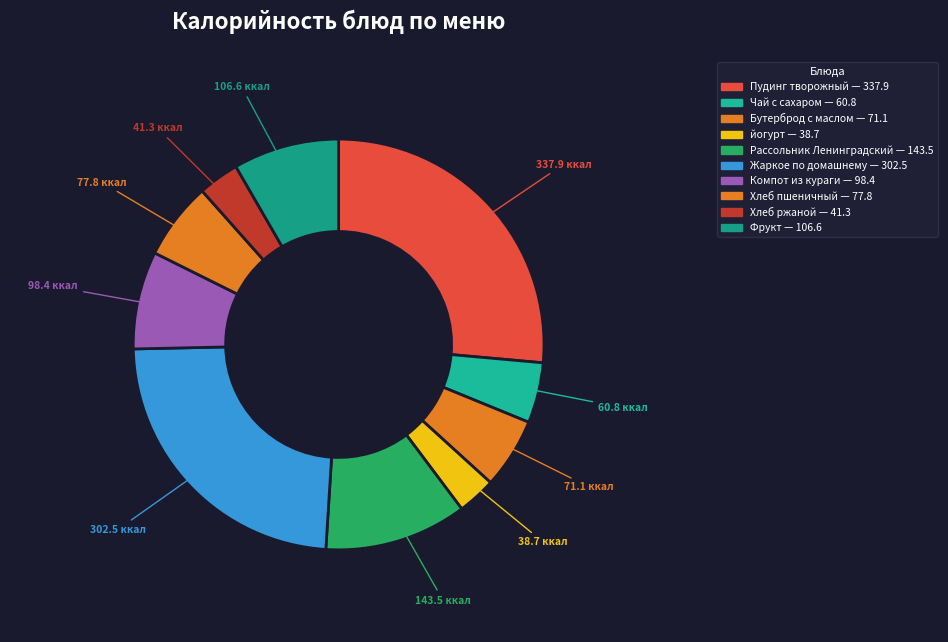

Between Чай с сахаром and йогурт, which is larger?

Чай с сахаром